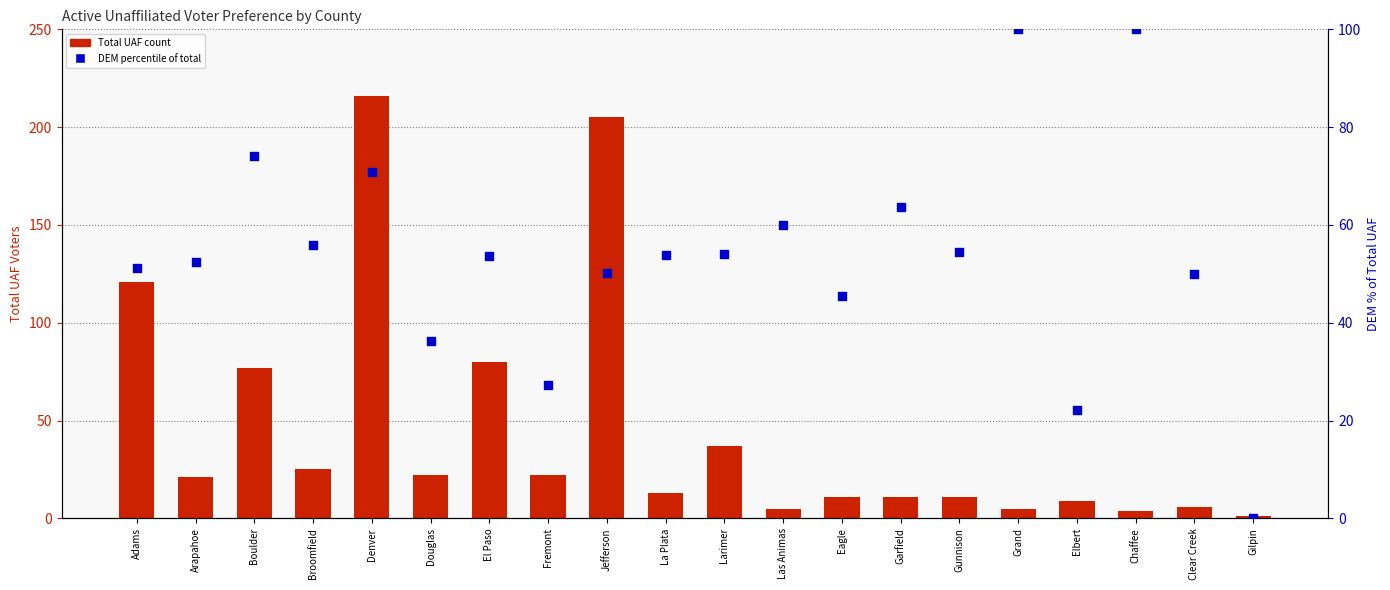

Is the value of DEM % of Total at Chaffee greater than the value of Total UAF at Chaffee?

Yes